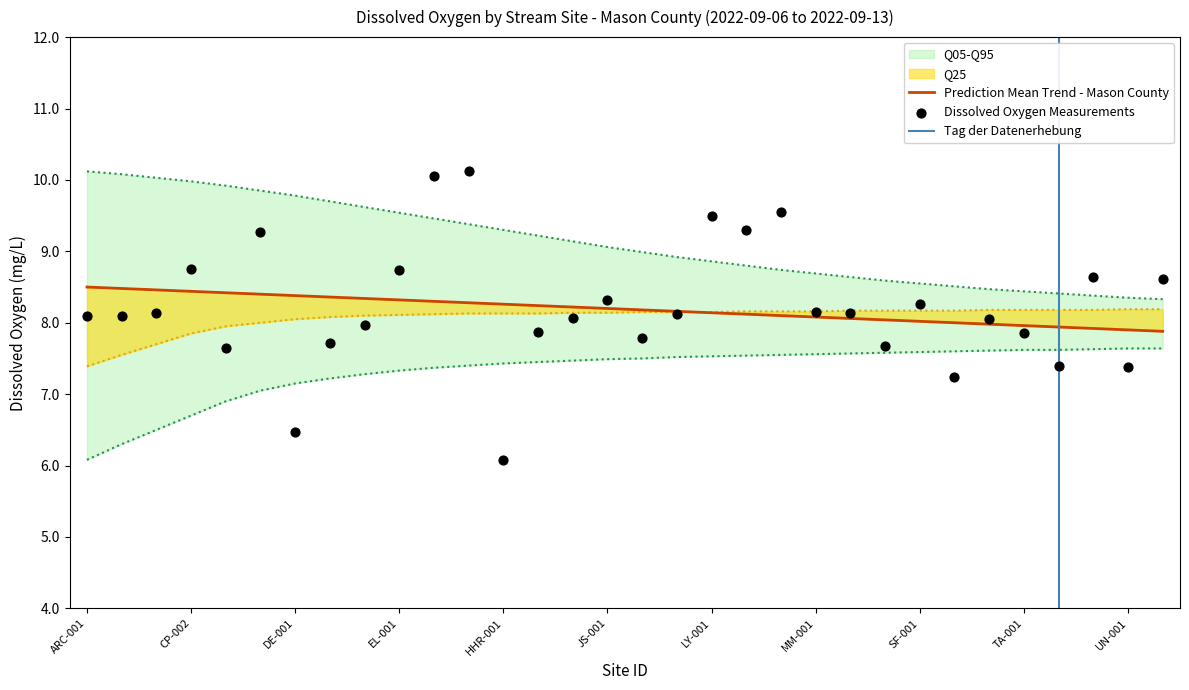

At which category is the sum across all series the highest?

FN-001